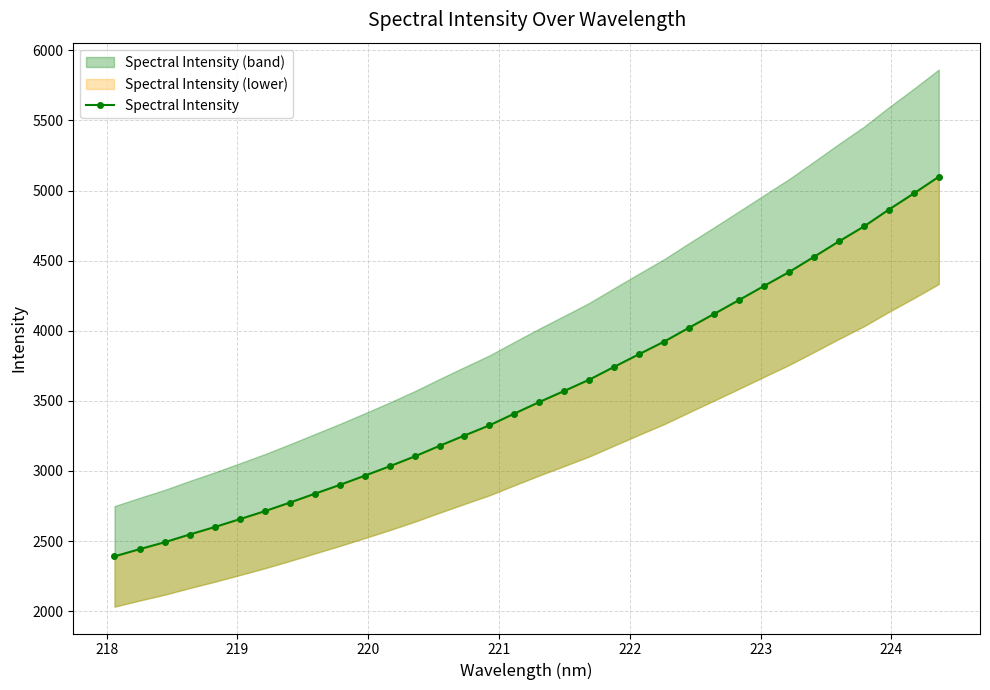

Reading left to right, extract all data points from this chart.

2390.8	2442.0	2491.1	2546.5	2599.6	2655.6	2712.4	2773.5	2836.9	2899.7	2965.6	3032.9	3103.1	3179.0	3252.8	3325.5	3409.4	3492.0	3571.2	3651.5	3743.1	3833.8	3923.2	4022.5	4120.5	4219.6	4319.8	4419.0	4527.5	4637.6	4743.8	4864.5	4979.4	5098.5